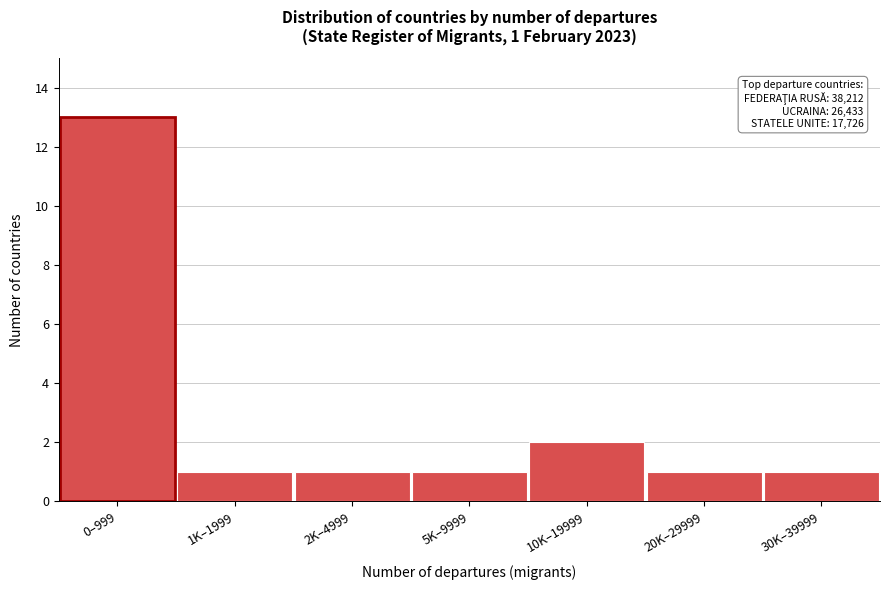

Reading right to left, what are all the values shown in this chart?

30K–39999=1	20K–29999=1	10K–19999=2	5K–9999=1	2K–4999=1	1K–1999=1	0–999=13